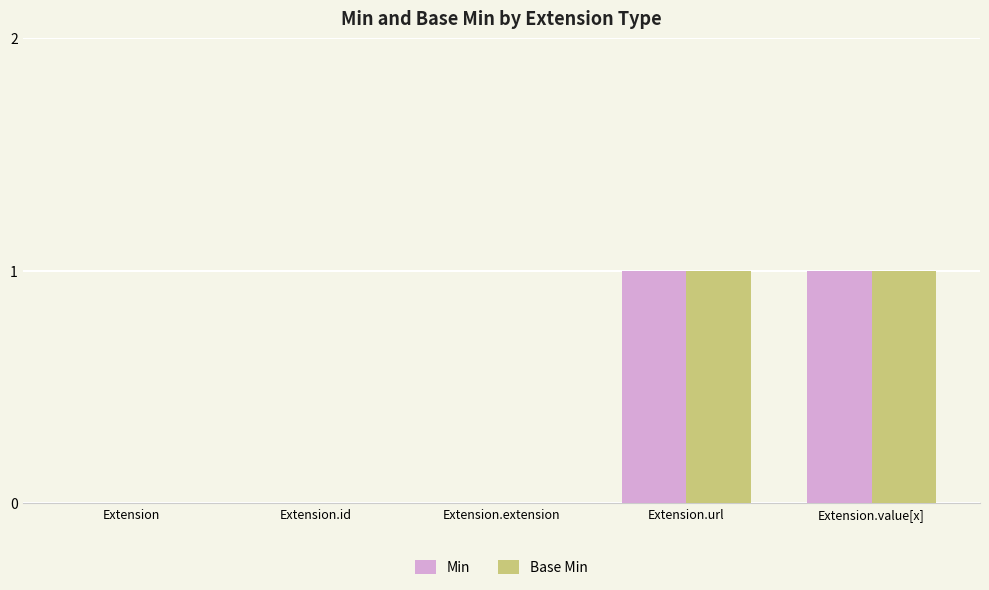

The value of Min at Extension.value[x] is 2. True or false?

False